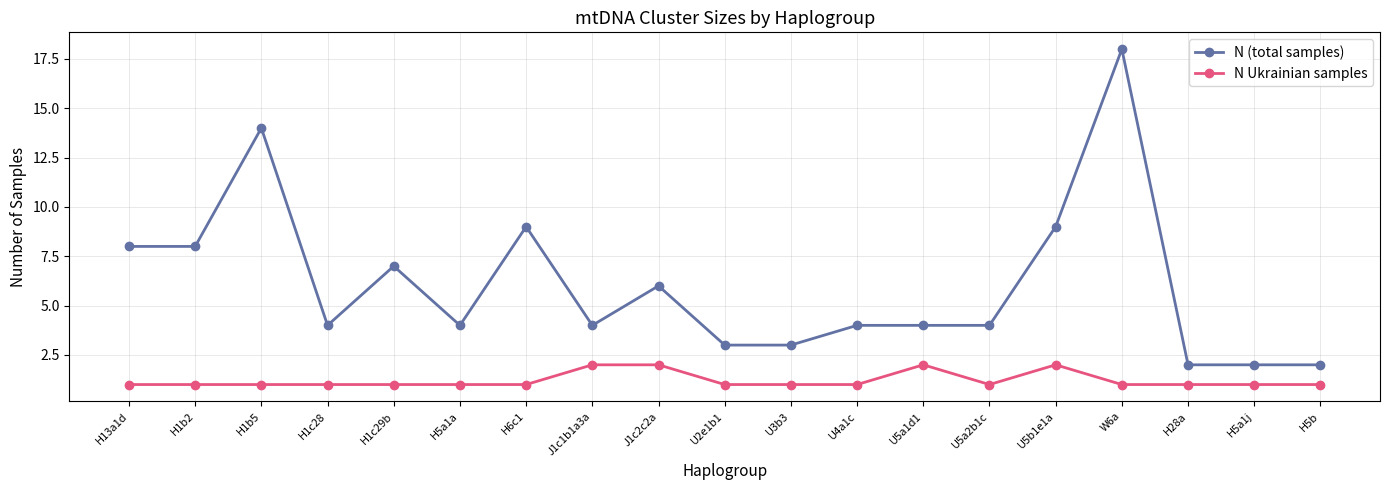

Reading right to left, transcribe all the data shown in this chart.

N (total samples): H5b=2	H5a1j=2	H28a=2	W6a=18	U5b1e1a=9	U5a2b1c=4	U5a1d1=4	U4a1c=4	U3b3=3	U2e1b1=3	J1c2c2a=6	J1c1b1a3a=4	H6c1=9	H5a1a=4	H1c29b=7	H1c28=4	H1b5=14	H1b2=8	H13a1d=8
N Ukrainian samples: H5b=1	H5a1j=1	H28a=1	W6a=1	U5b1e1a=2	U5a2b1c=1	U5a1d1=2	U4a1c=1	U3b3=1	U2e1b1=1	J1c2c2a=2	J1c1b1a3a=2	H6c1=1	H5a1a=1	H1c29b=1	H1c28=1	H1b5=1	H1b2=1	H13a1d=1